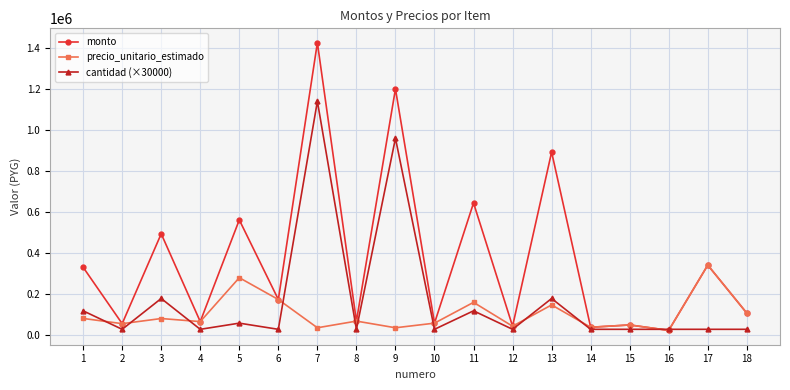

At which category is the sum across all series the highest?

7